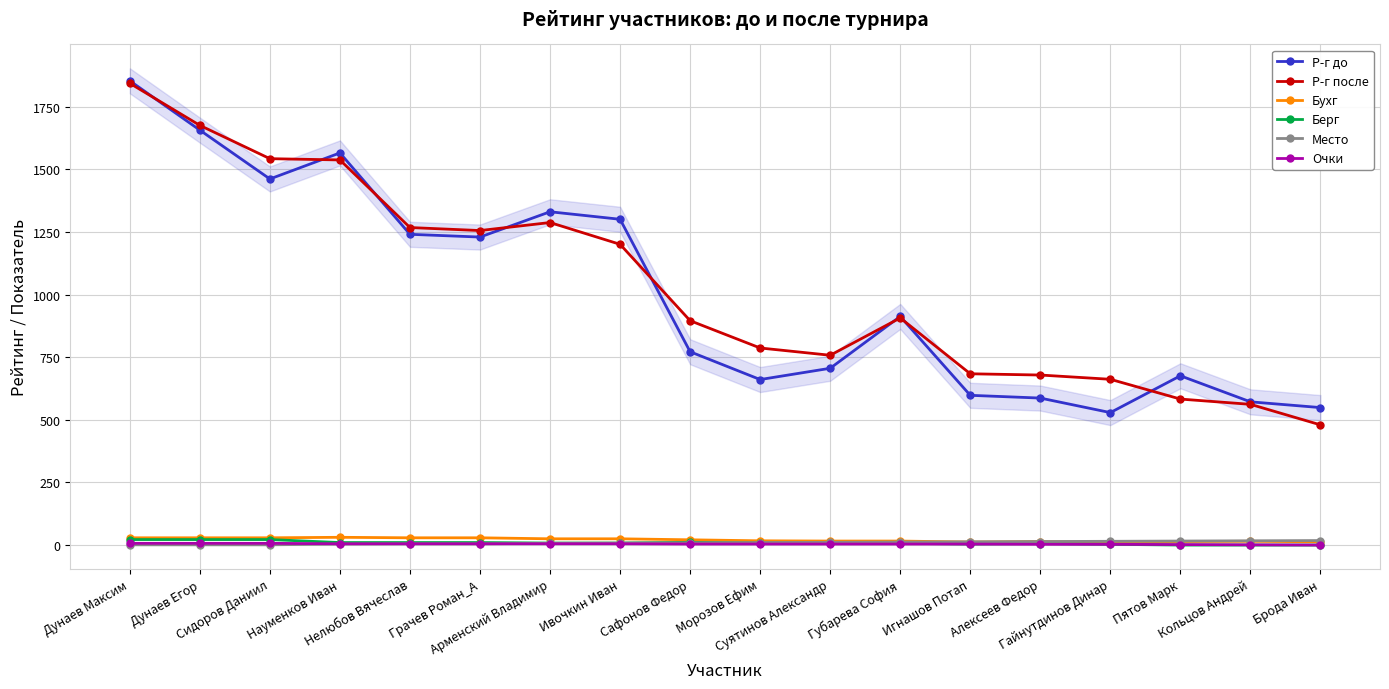

What position from the left is Пятов Марк?

16